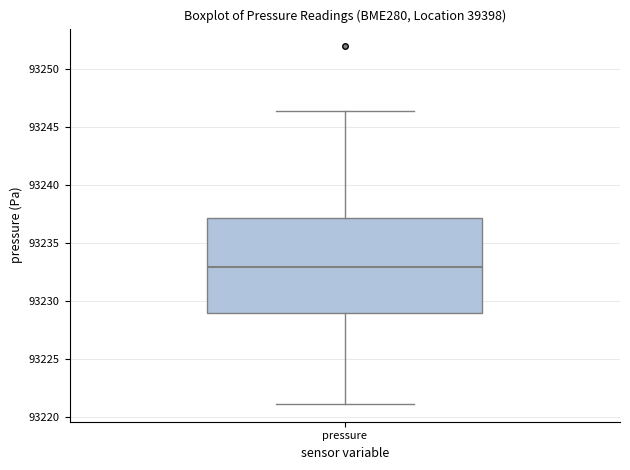

Read this box plot against the y-axis: the position of the median line, the range covered by the box, and the ends of both whiskers. The values are not printed on the chart, so give them approximately, as read against the axis.

median 93233.0, box 93229.0 to 93237.0, whiskers 93221.0 to 93246.5